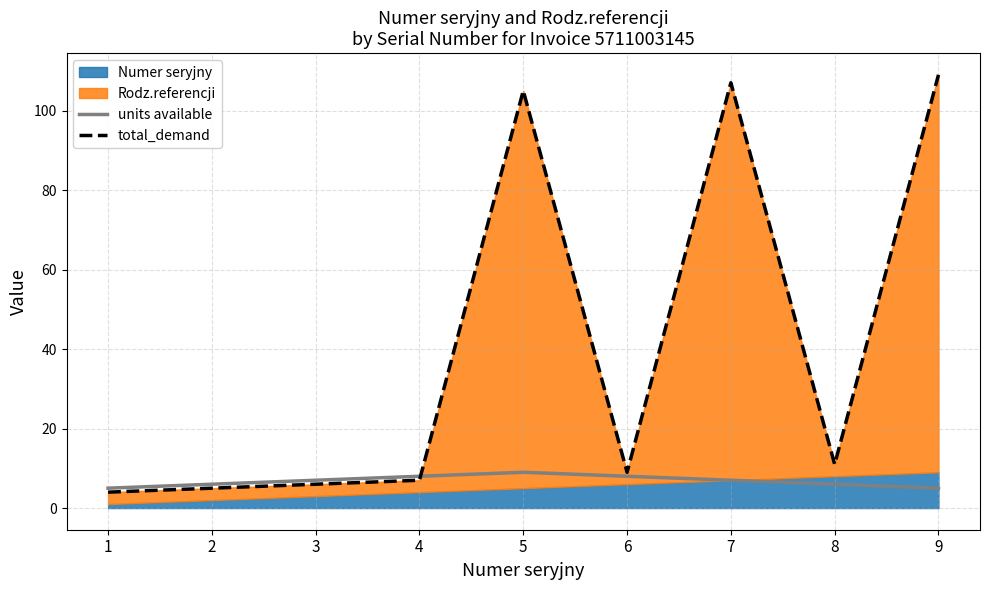

True or false: units available has a value of 9 at 5.

True